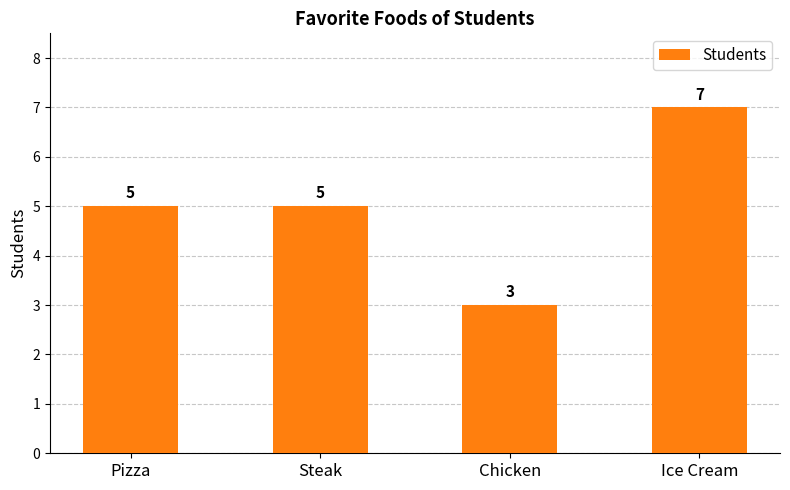

Which category has the highest value across all series?

Ice Cream